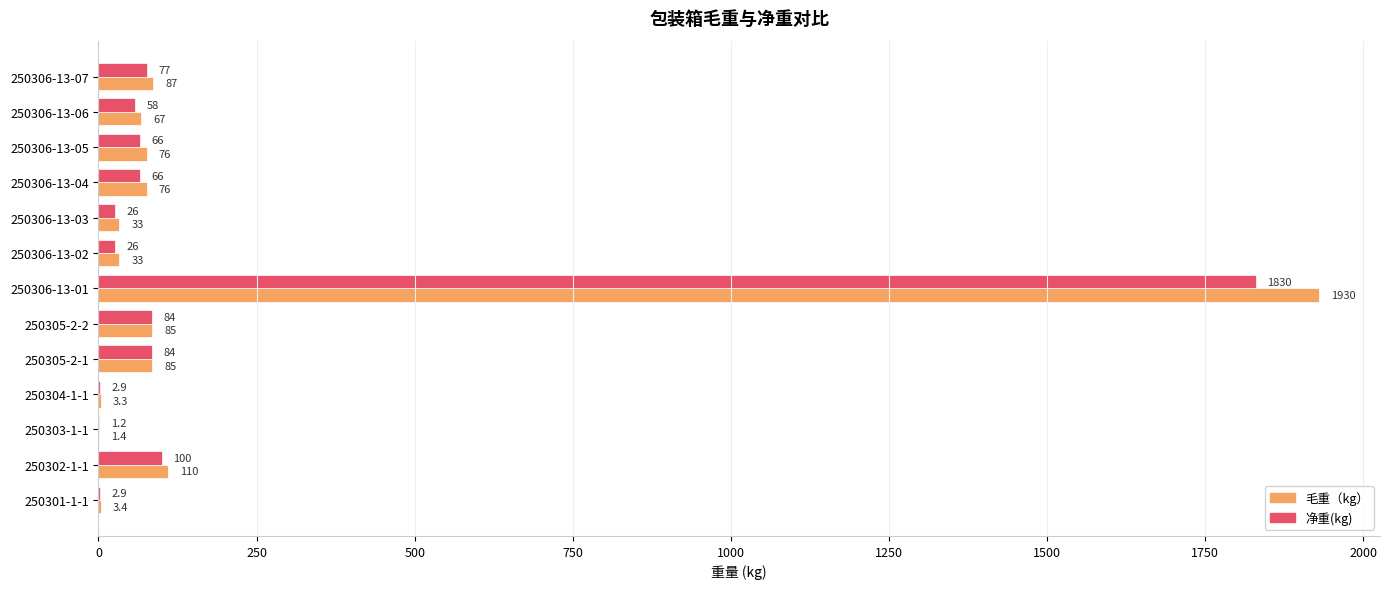

Which series has the widest spread of values?

毛重（kg）